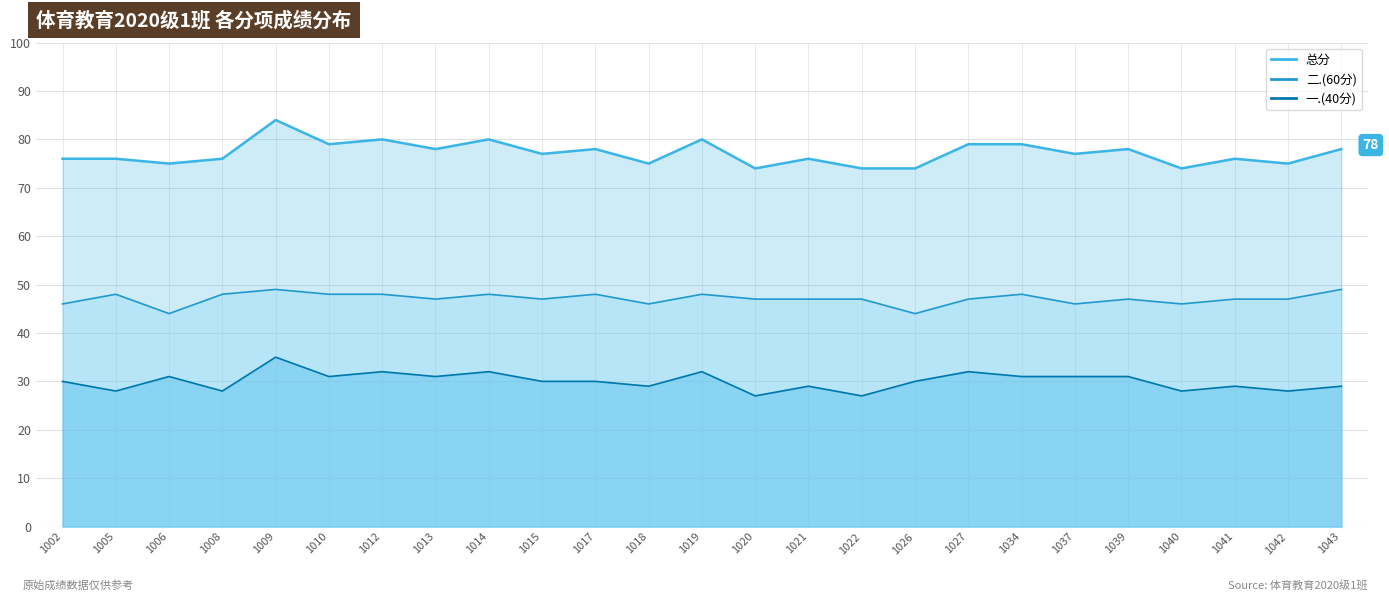

What is the difference between the second highest and minimum values in the 一.(40分) series?

5